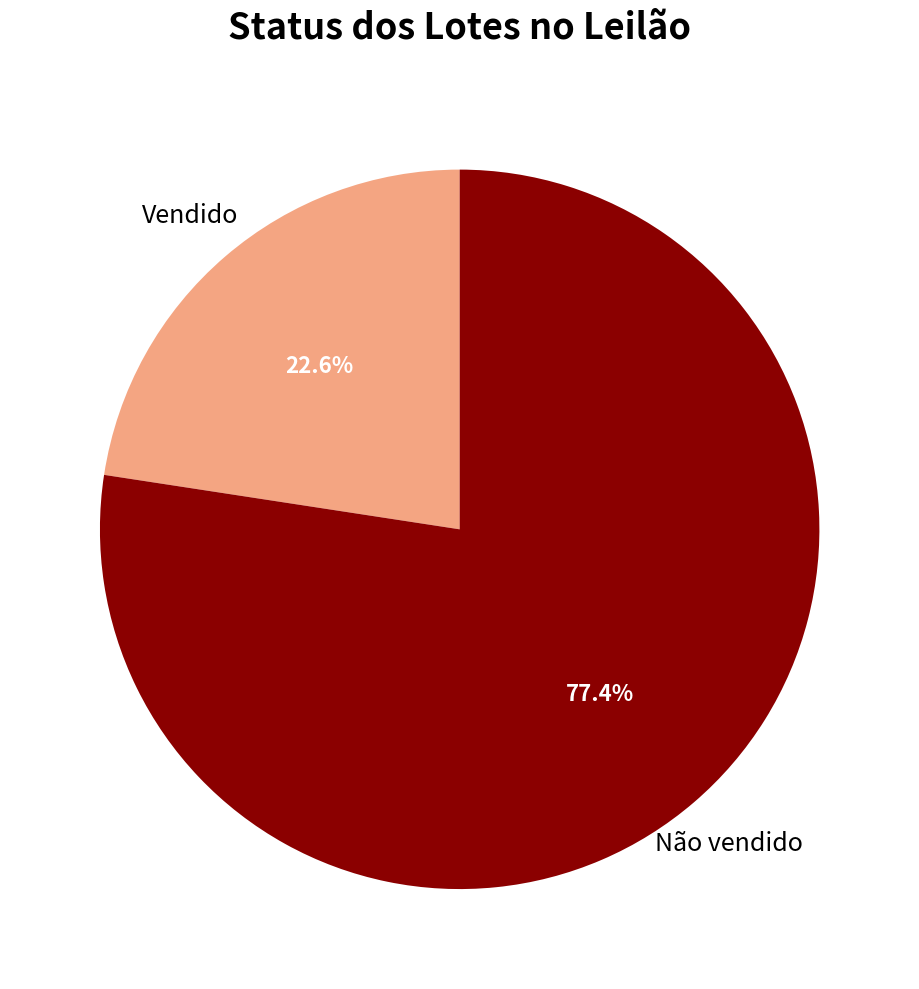

Does Não vendido account for over 50% of the chart?

Yes